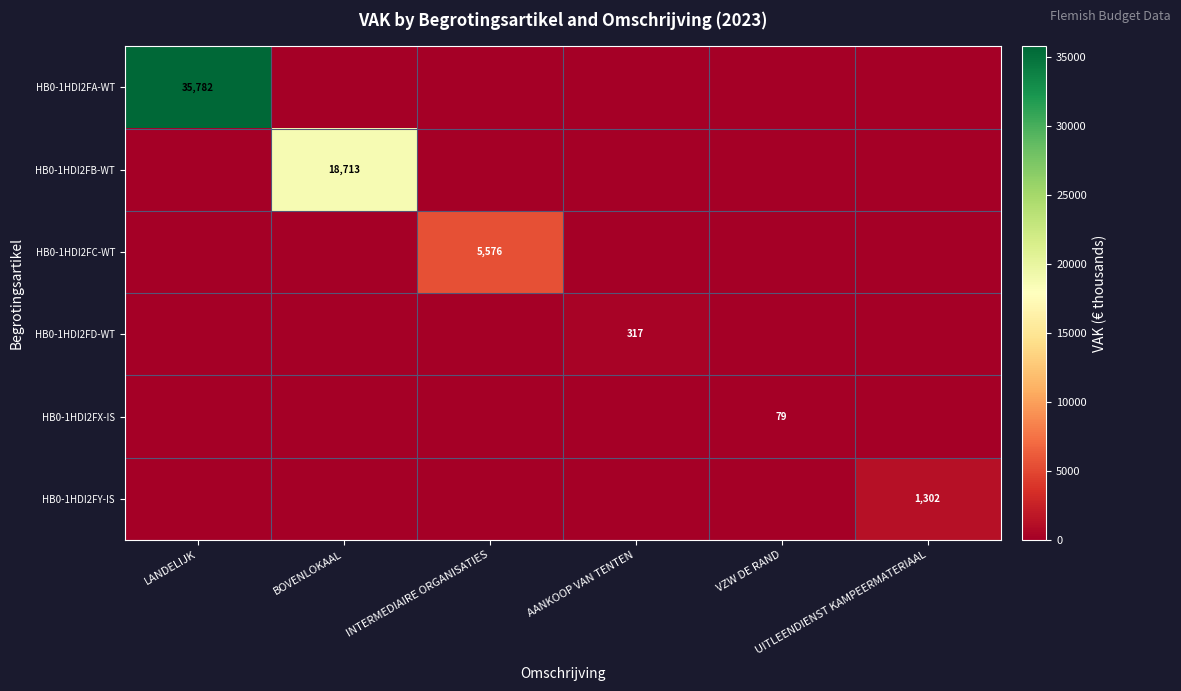

List the labels in order of HB0-1HDI2FA-WT value, smallest first.

BOVENLOKAAL, INTERMEDIAIRE ORGANISATIES, AANKOOP VAN TENTEN, VZW DE RAND, UITLEENDIENST KAMPEERMATERIAAL, LANDELIJK